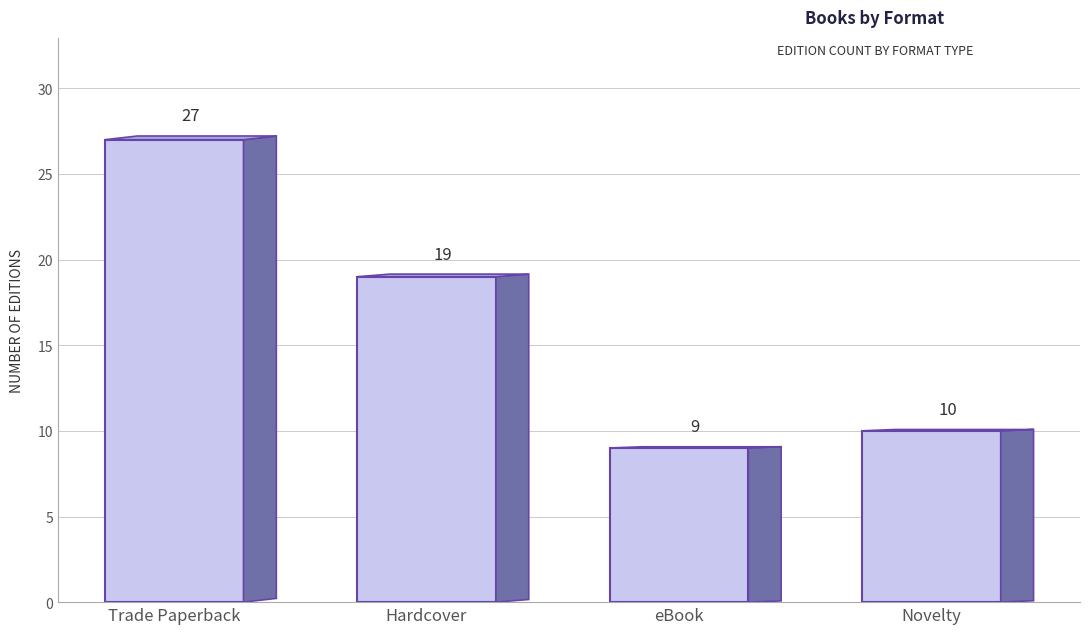

The value at Trade Paperback is 27. True or false?

True